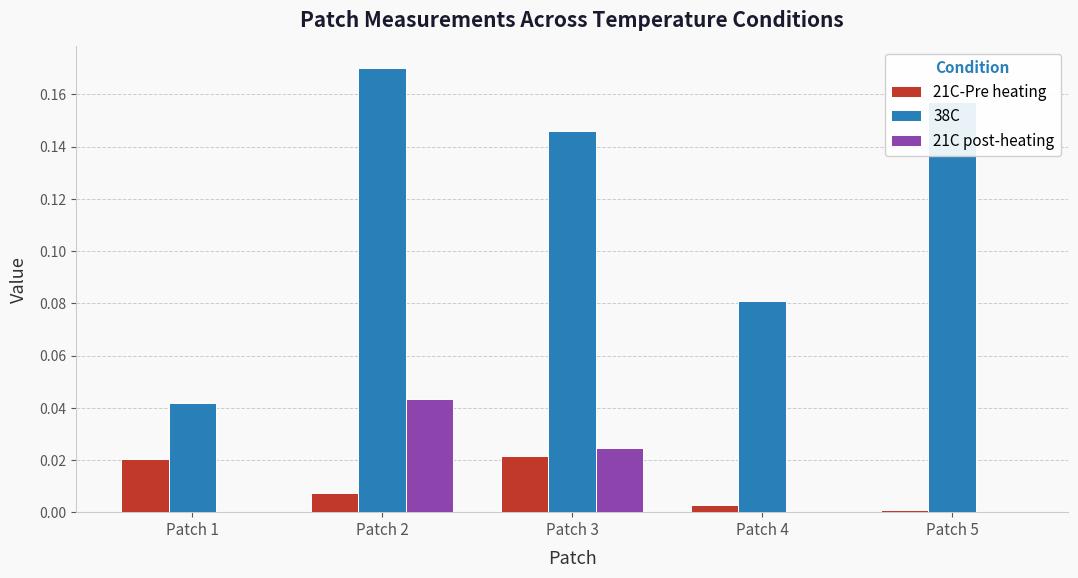

Is the value of 21C-Pre heating at Patch 1 greater than the value of 38C at Patch 3?

No